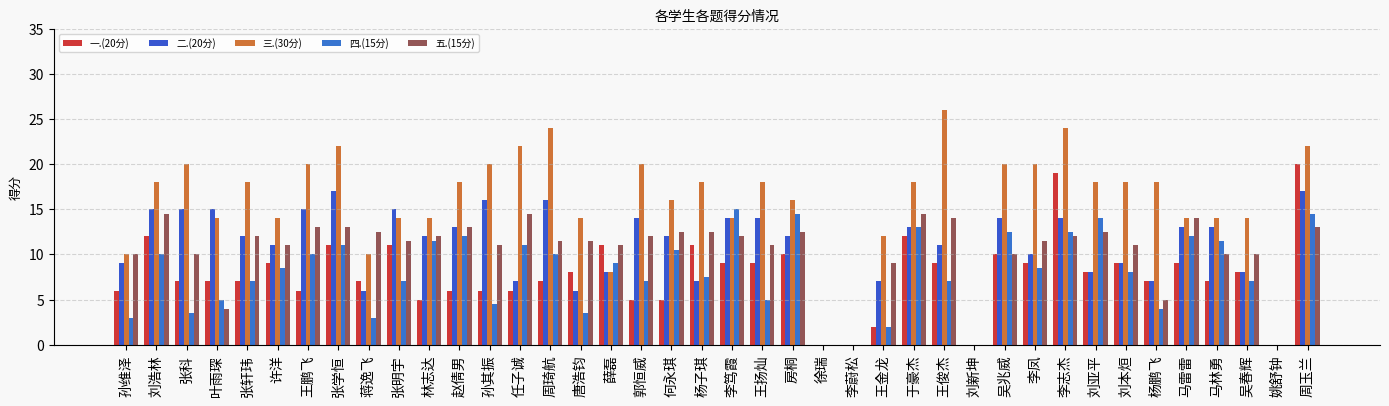

At which label does 一.(20分) first exceed 8?

刘浩林